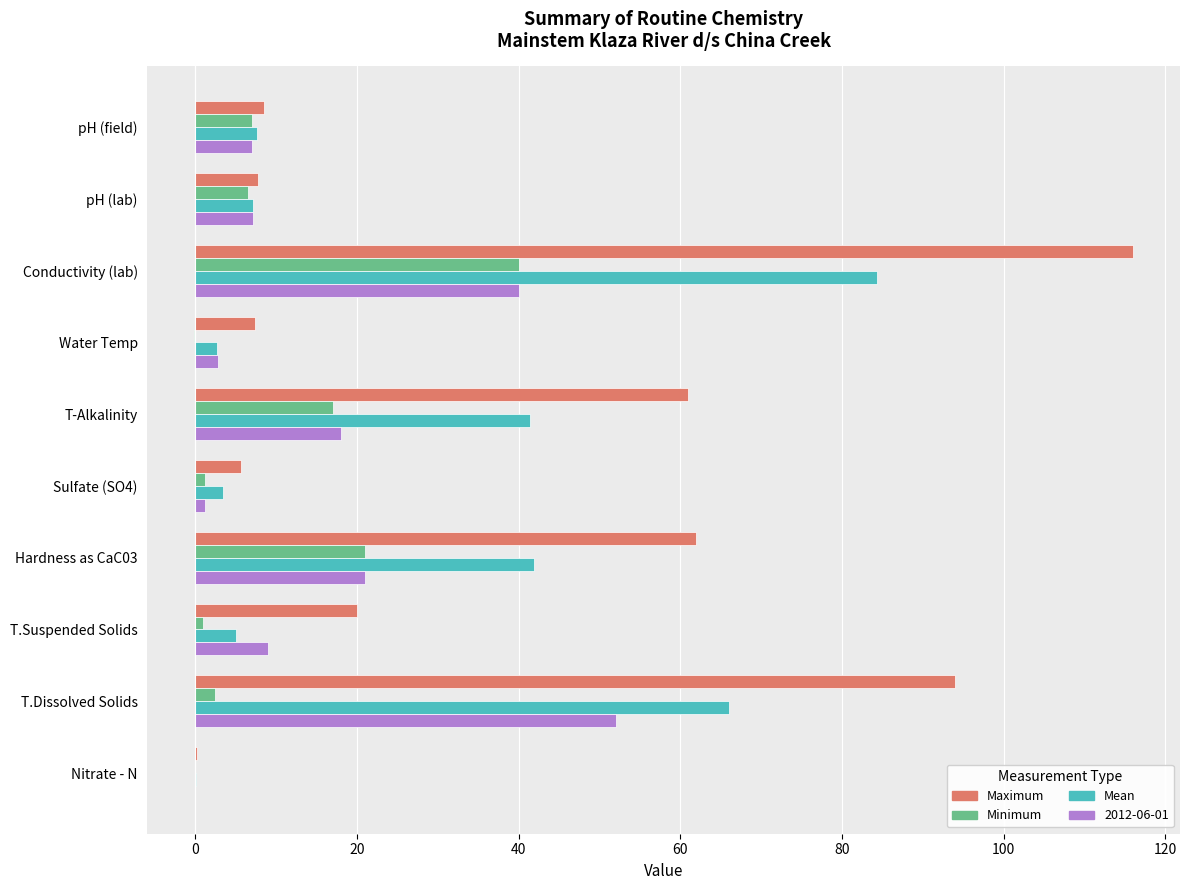

What is the total value across all series at pH (lab)?

28.6